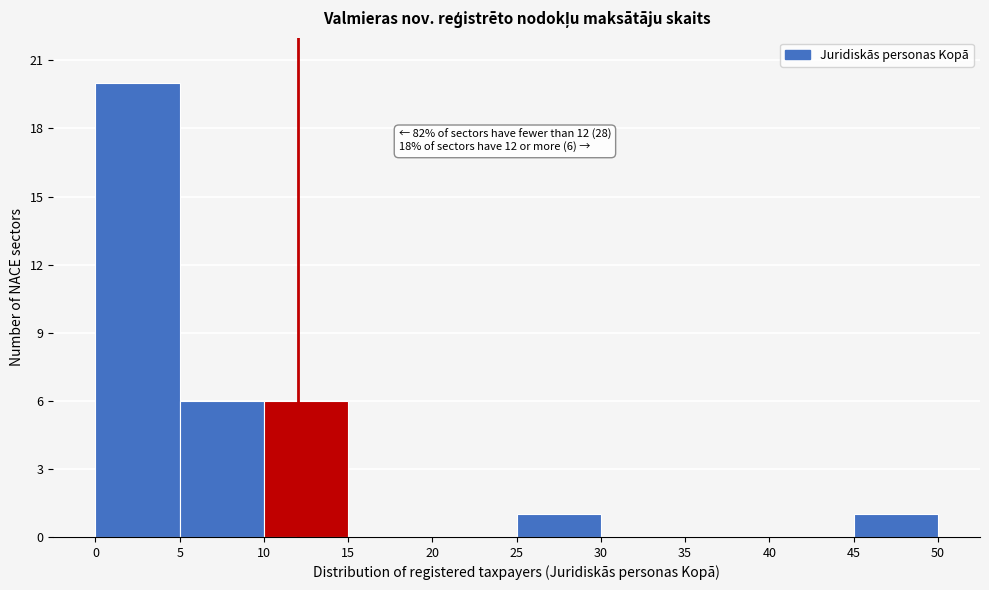

Over which range of the x-axis is the bar tallest?

0 to 5